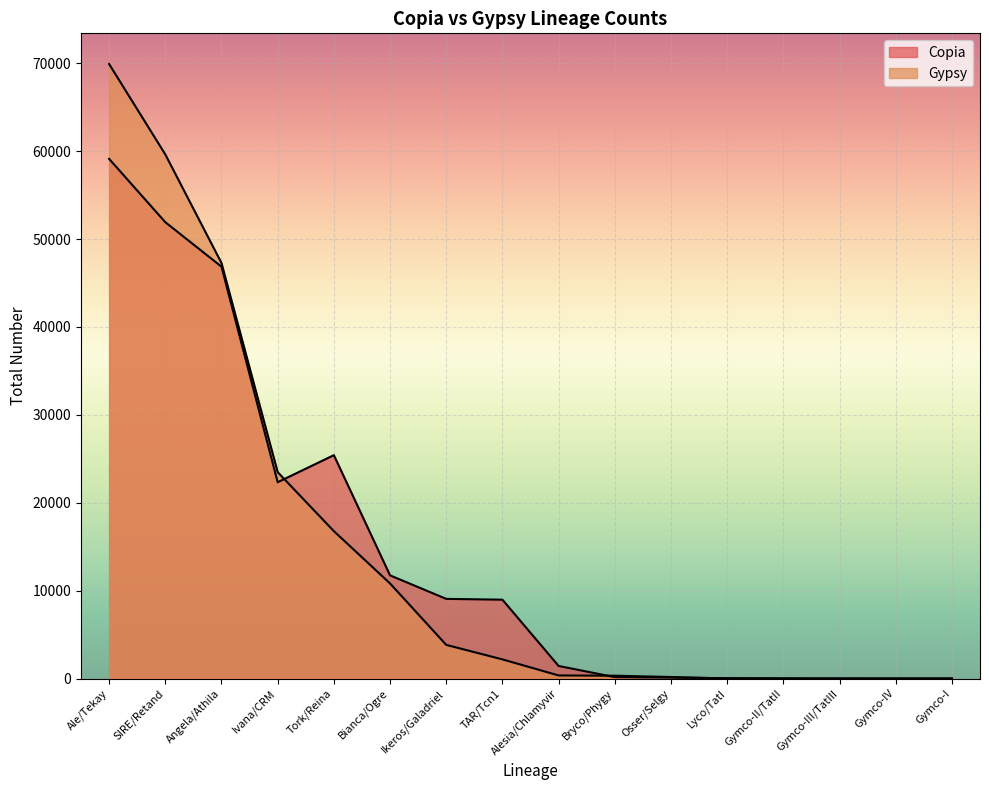

True or false: Gypsy has more than 1 points higher than both neighbors.

False